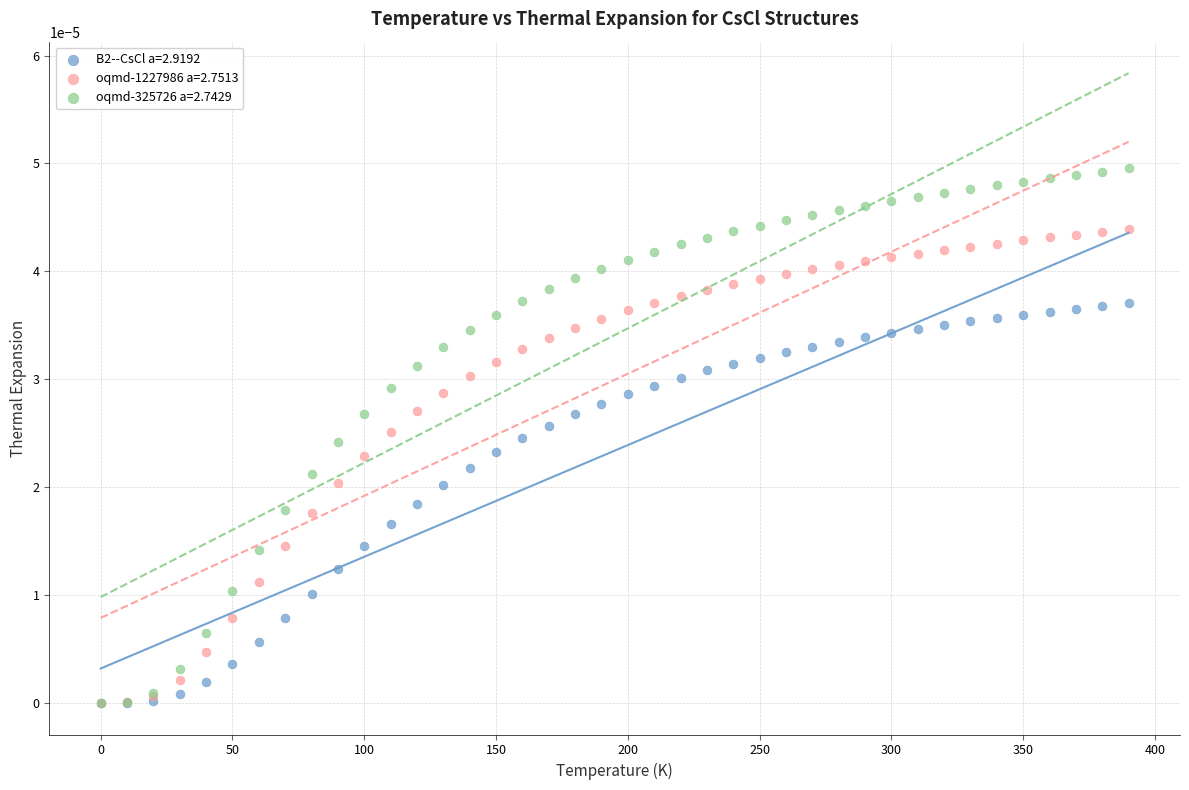

Which series has the largest Y range (max minus min)?

oqmd-325726 a=2.7429